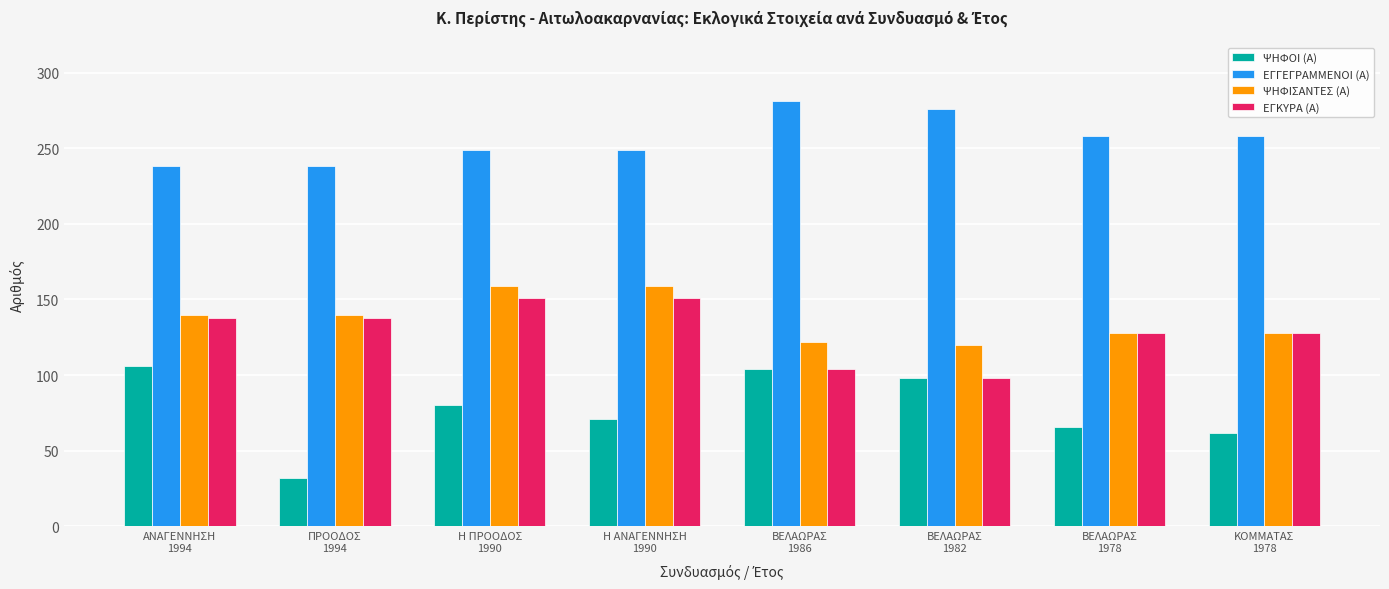

At which label does ΨΗΦΟΙ (Α) first exceed 80?

ΑΝΑΓΕΝΝΗΣΗ
1994